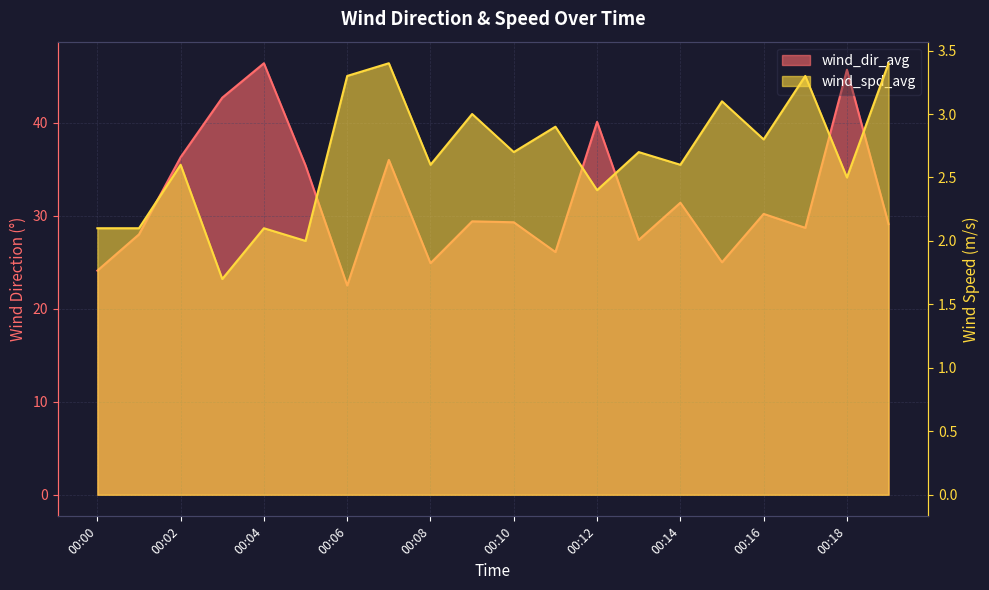

At which category is the sum across all series the highest?

00:04